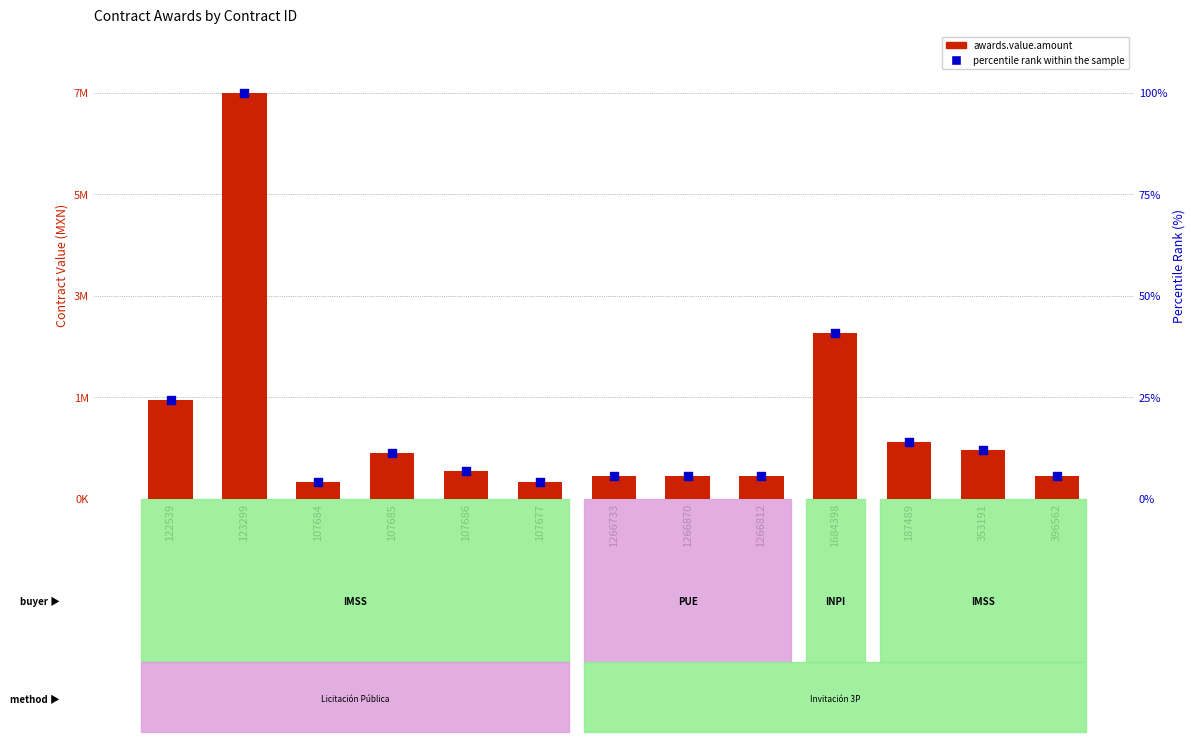

Which series contains the highest Y value?

awards.value.amount